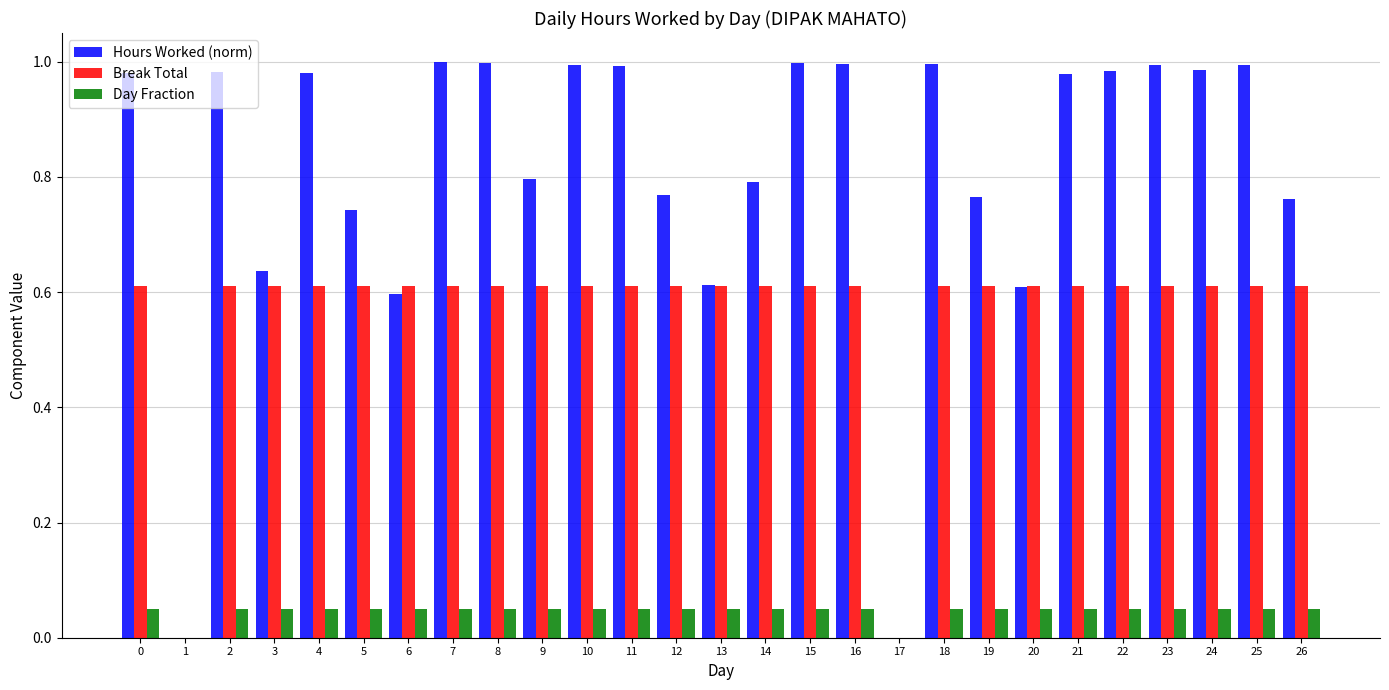

Are the bars grouped side by side (vs. stacked)?

Yes